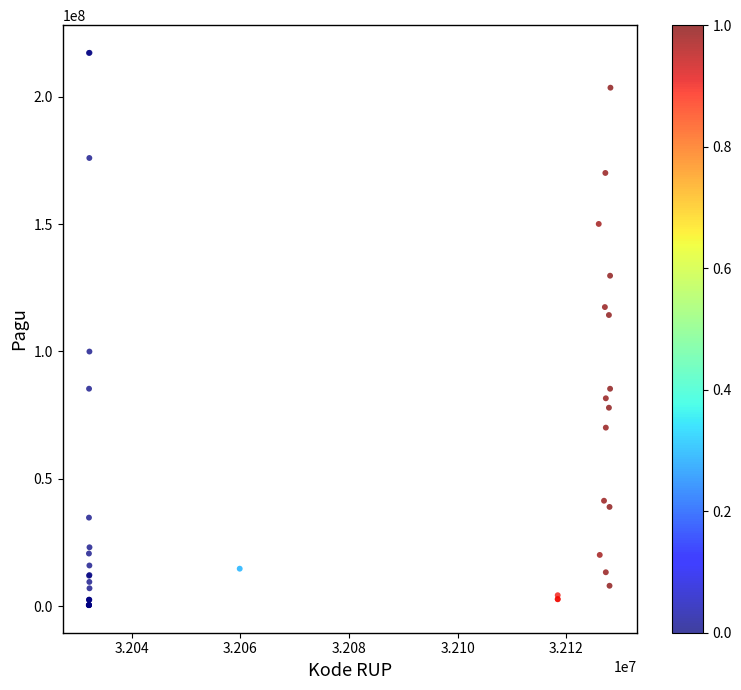

What Y value in the scatter plot is closest to 108830000?

114296000